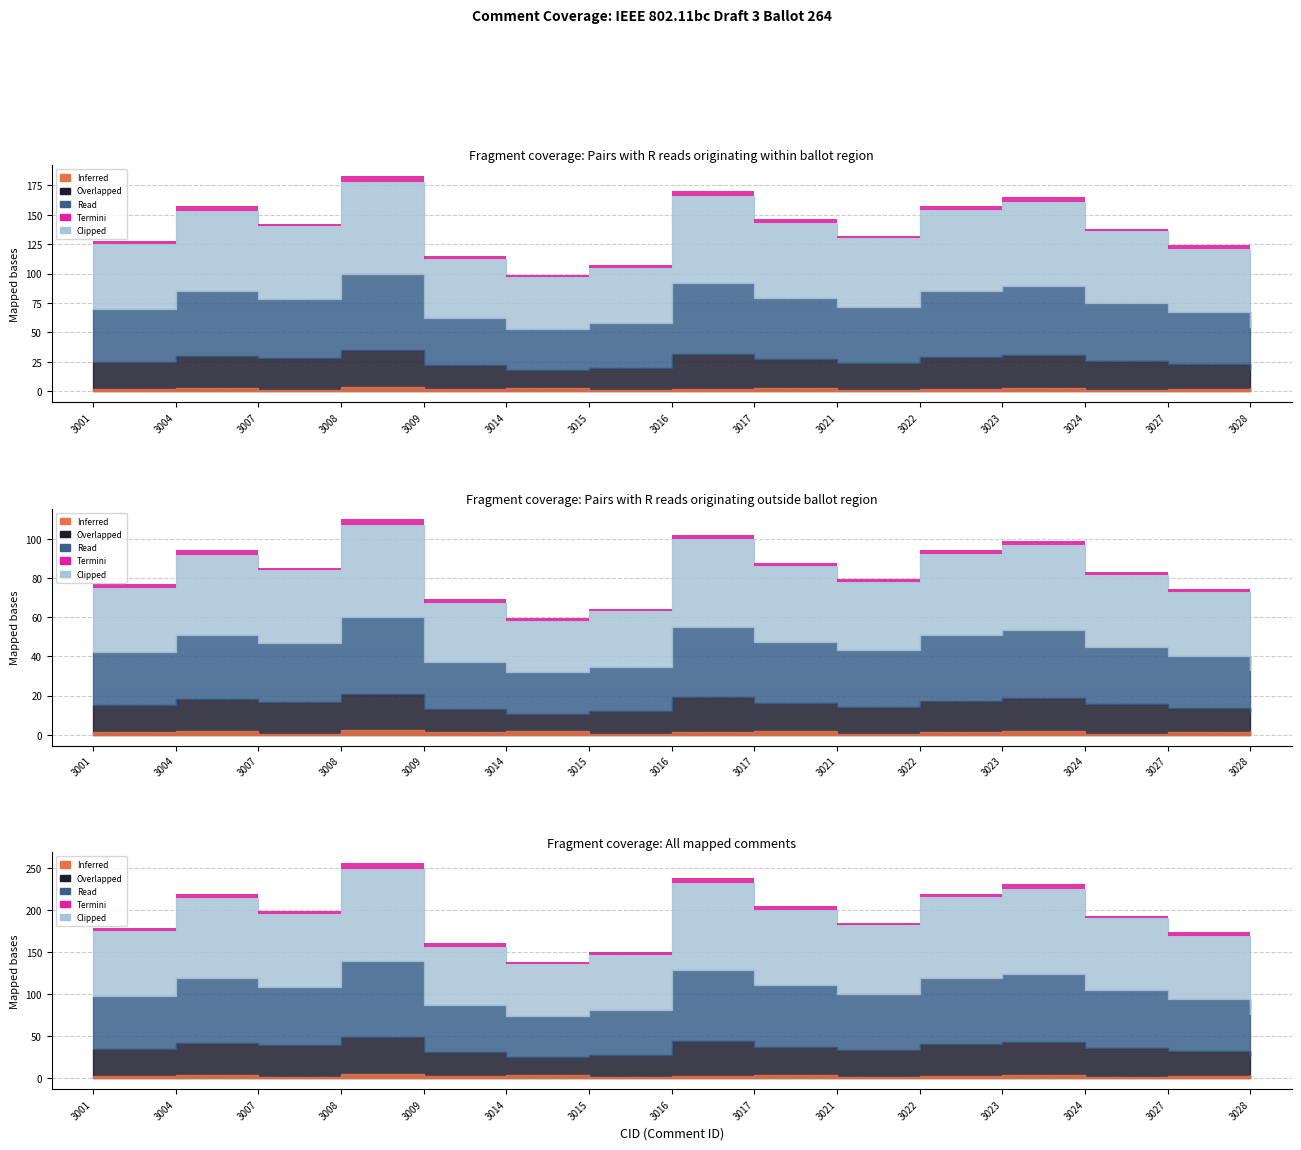

Count the number of data series in this chart.

5